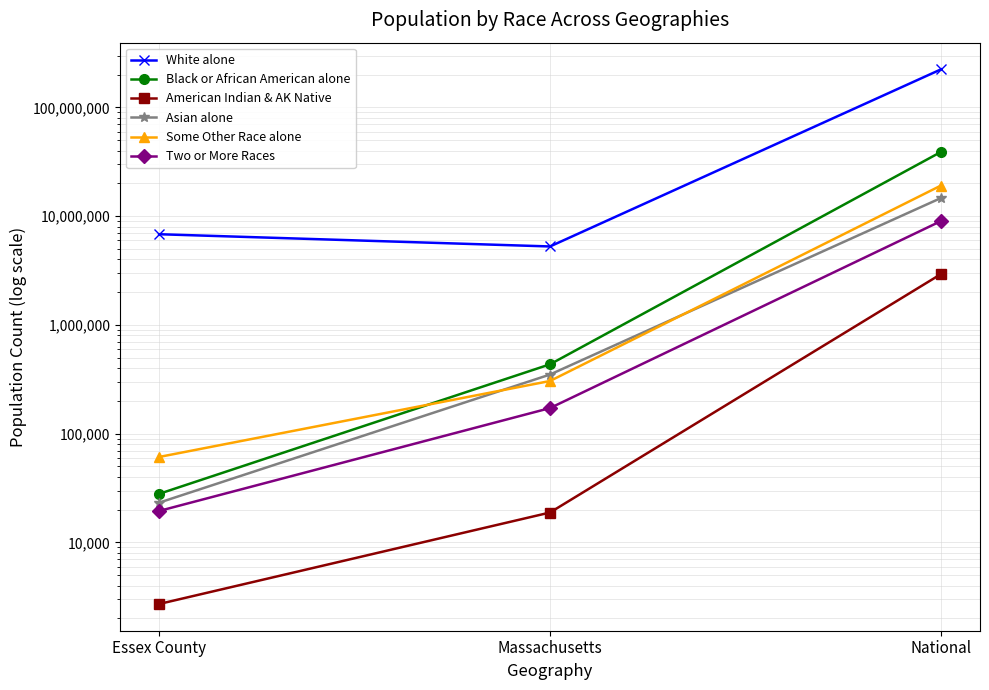

What position from the left is Massachusetts?

2